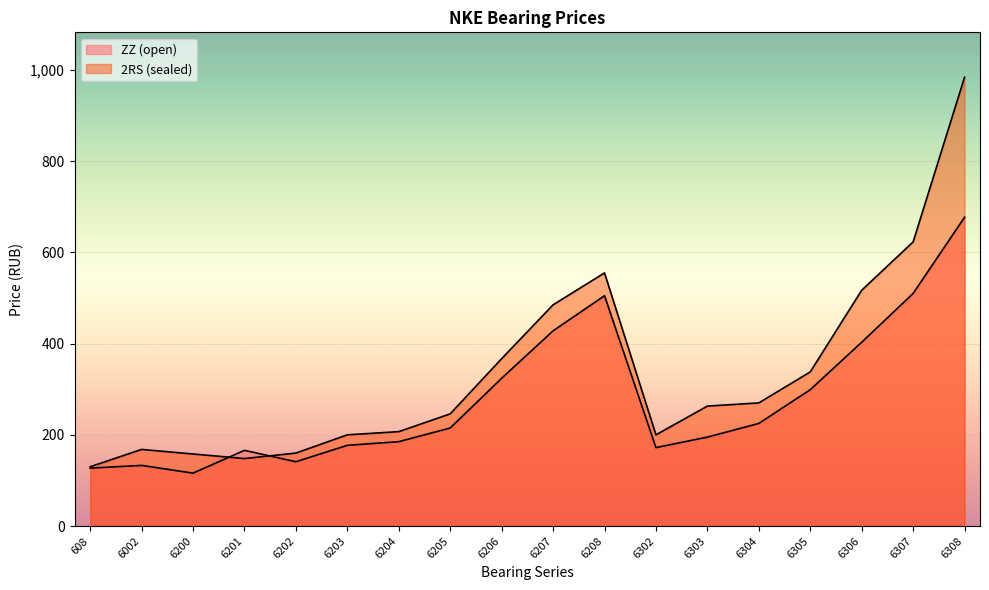

Which has a higher value, 6207 or 6206?

6207